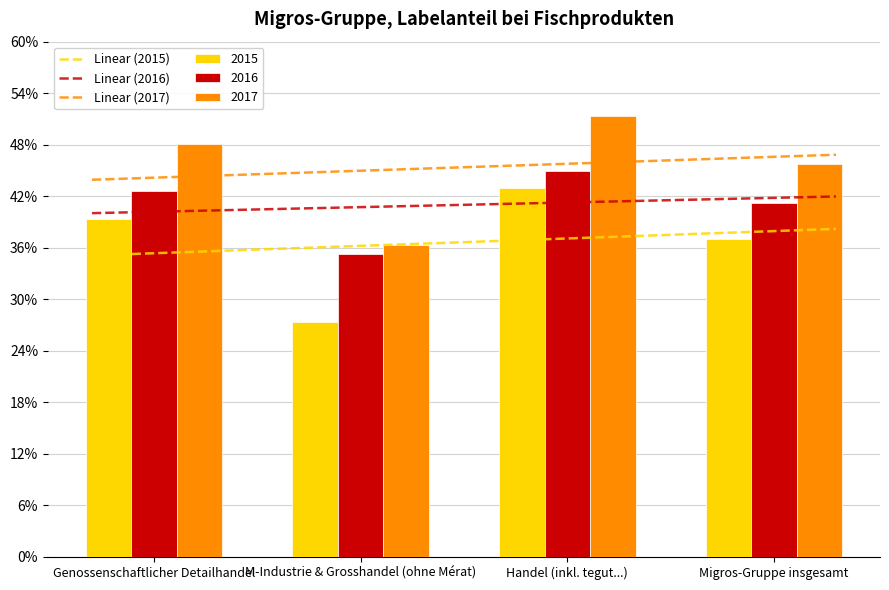

At which label is 2015 closest to 35?

Migros-Gruppe insgesamt